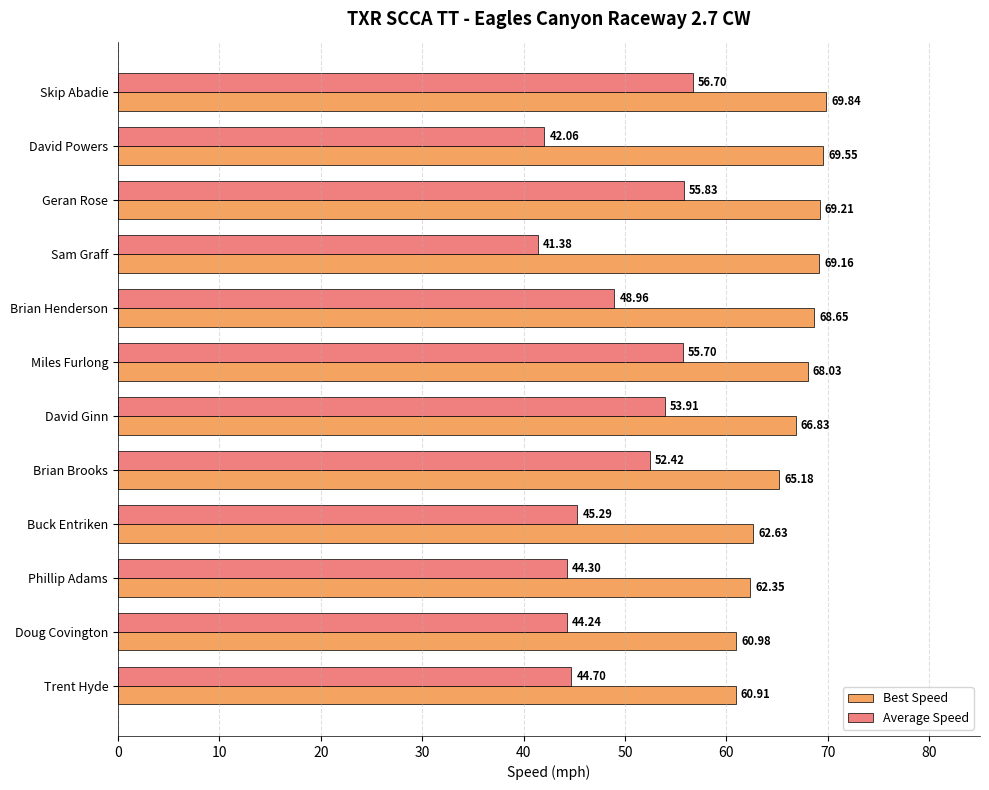

What are all the series names shown in the legend?

Best Speed, Average Speed